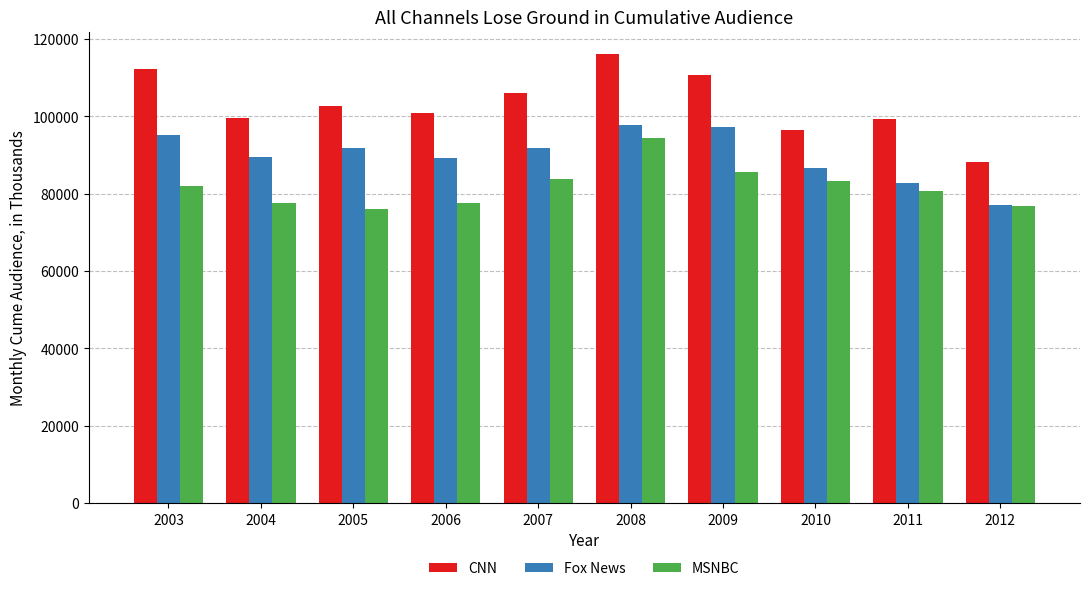

What is the sum of all Fox News values?

899518.3